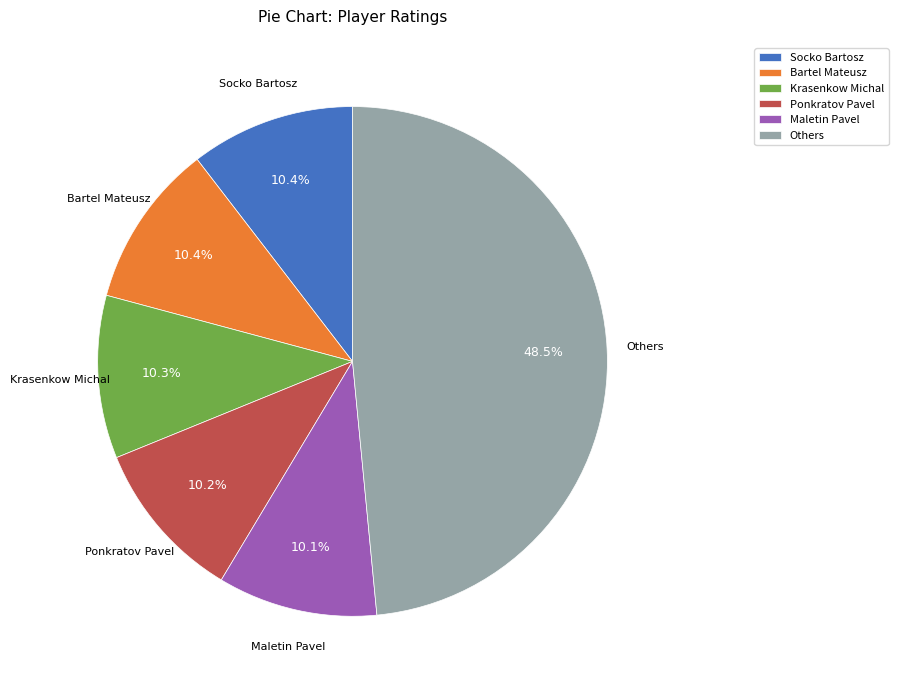

Is the sum of Others and Bartel Mateusz greater than half?

Yes